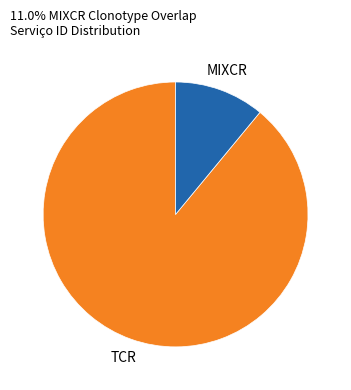

Count the number of slices in the pie.

2